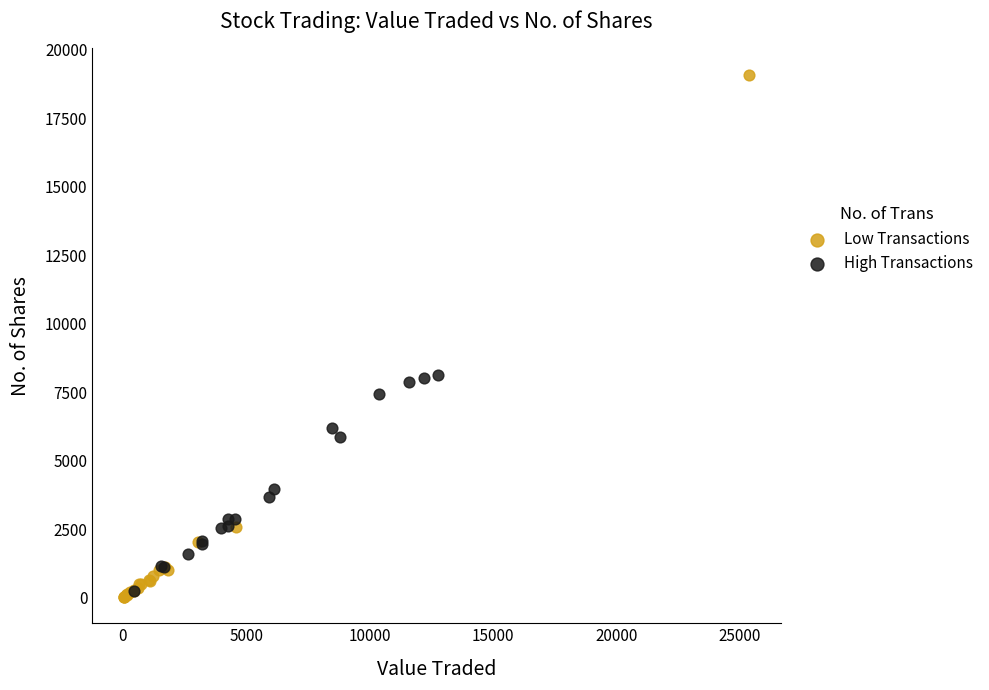

What are all the series names shown in the legend?

Low Transactions, High Transactions